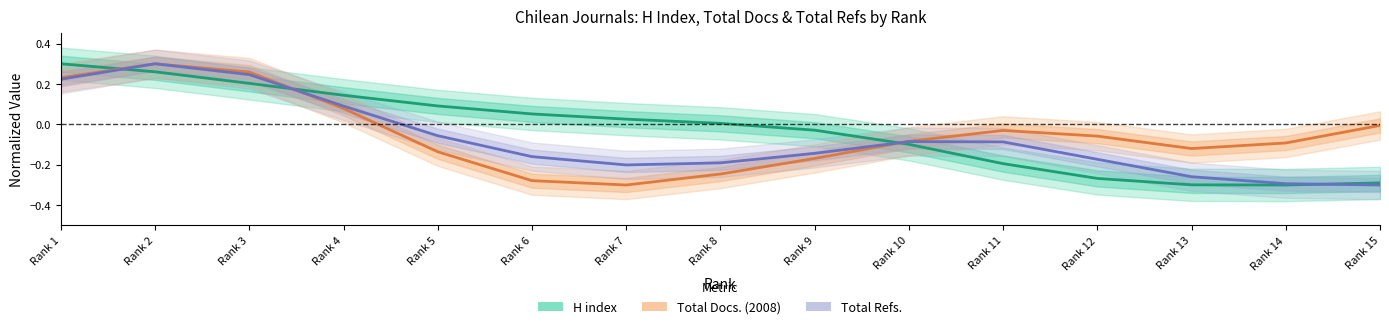

At which category does Total Refs. reach its first local valley?

Rank 7